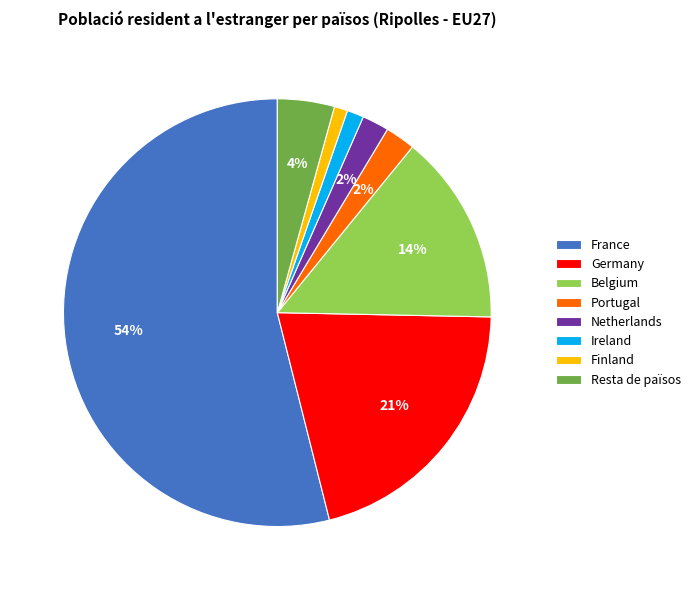

Is there any slice that represents more than half of the pie?

Yes